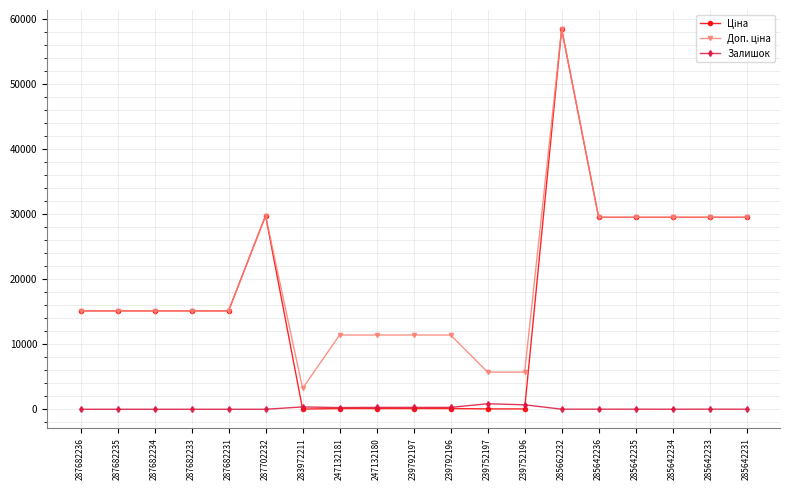

At which category is the sum across all series the highest?

285662232